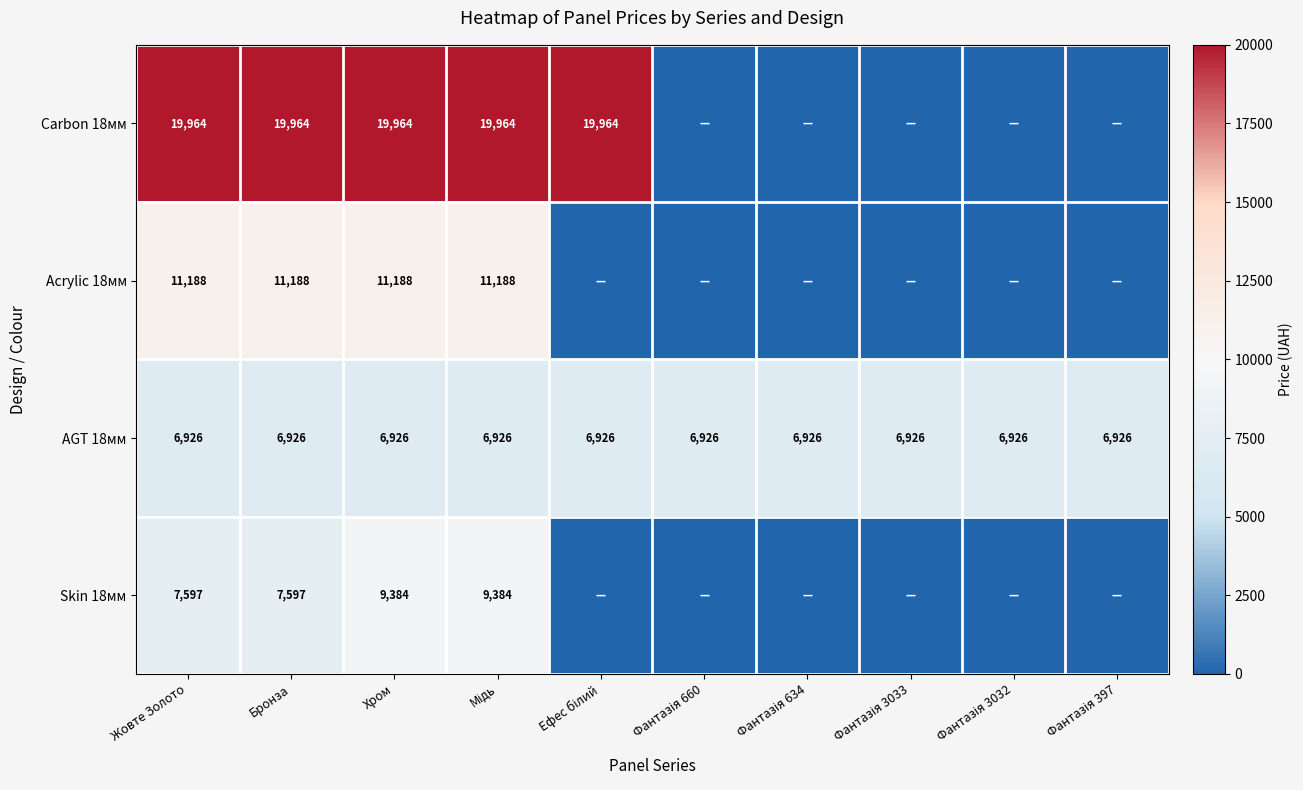

What is the total value across all series at Жовте Золото?

45675